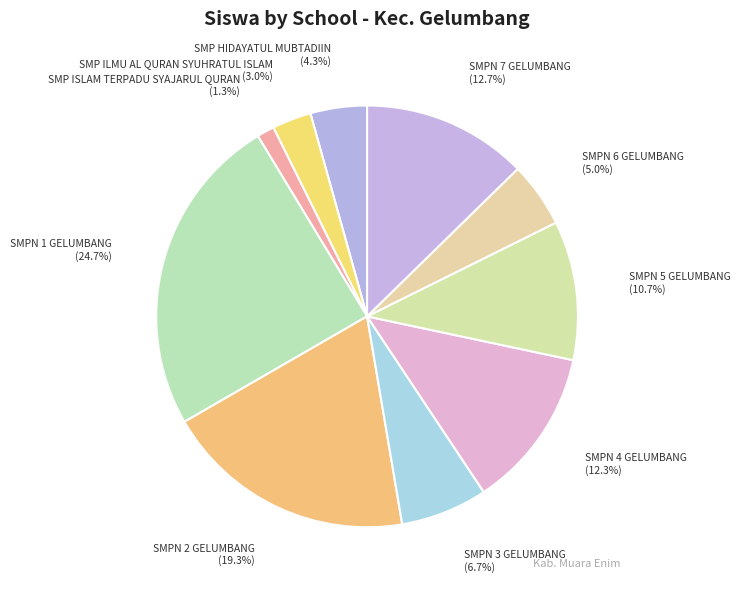

How much of the chart is everything except SMP ILMU AL QURAN SYUHRATUL ISLAM?

97.0%